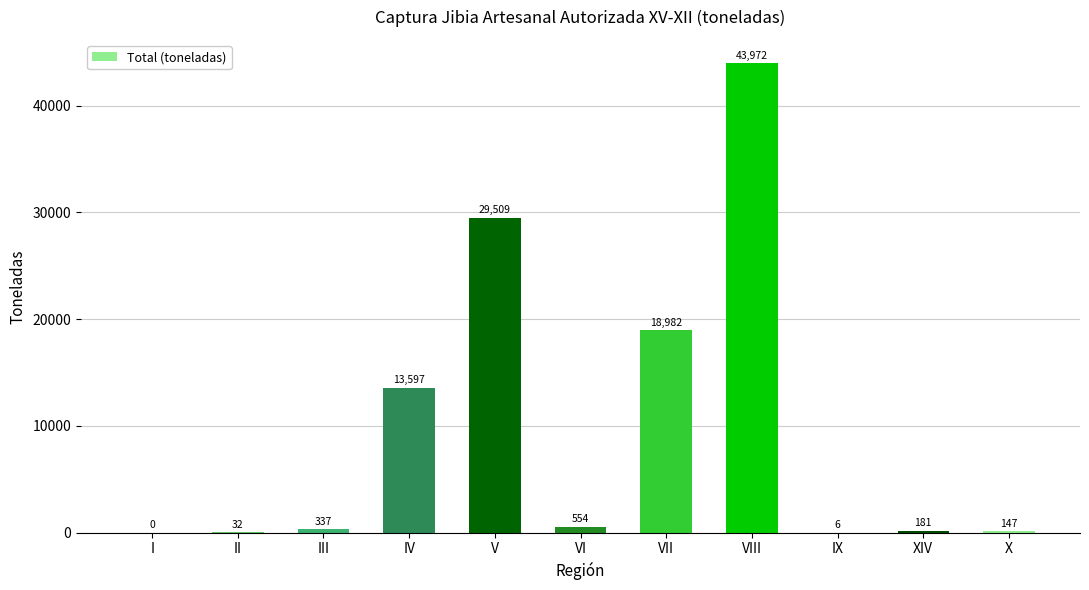

At which category does the chart reach its peak across all series?

VIII